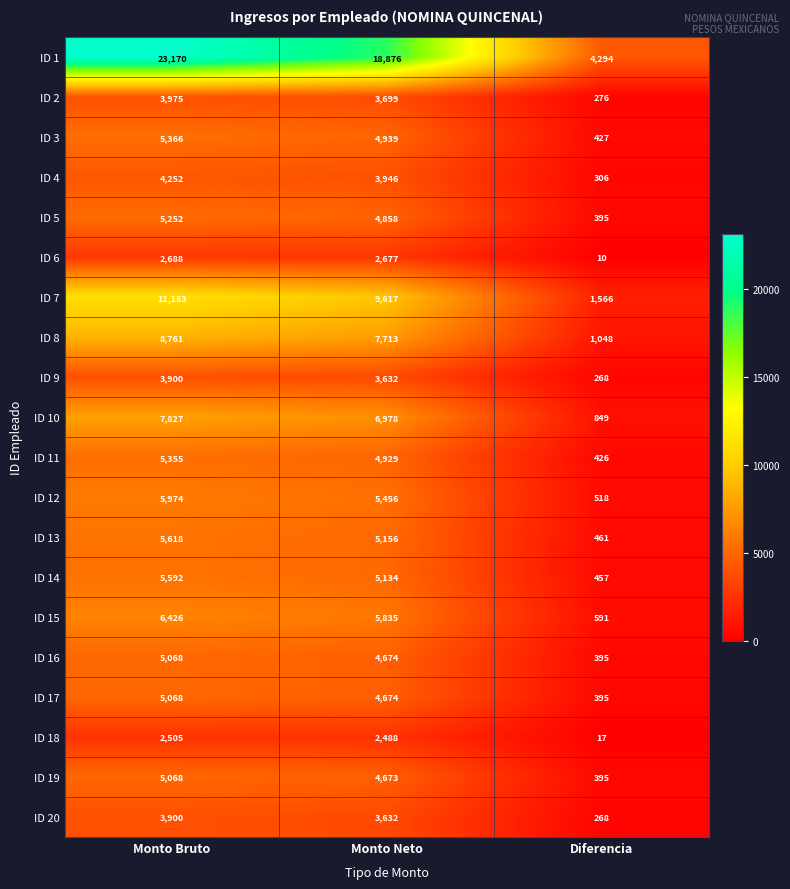

At which category does the chart reach its minimum across all series?

Diferencia